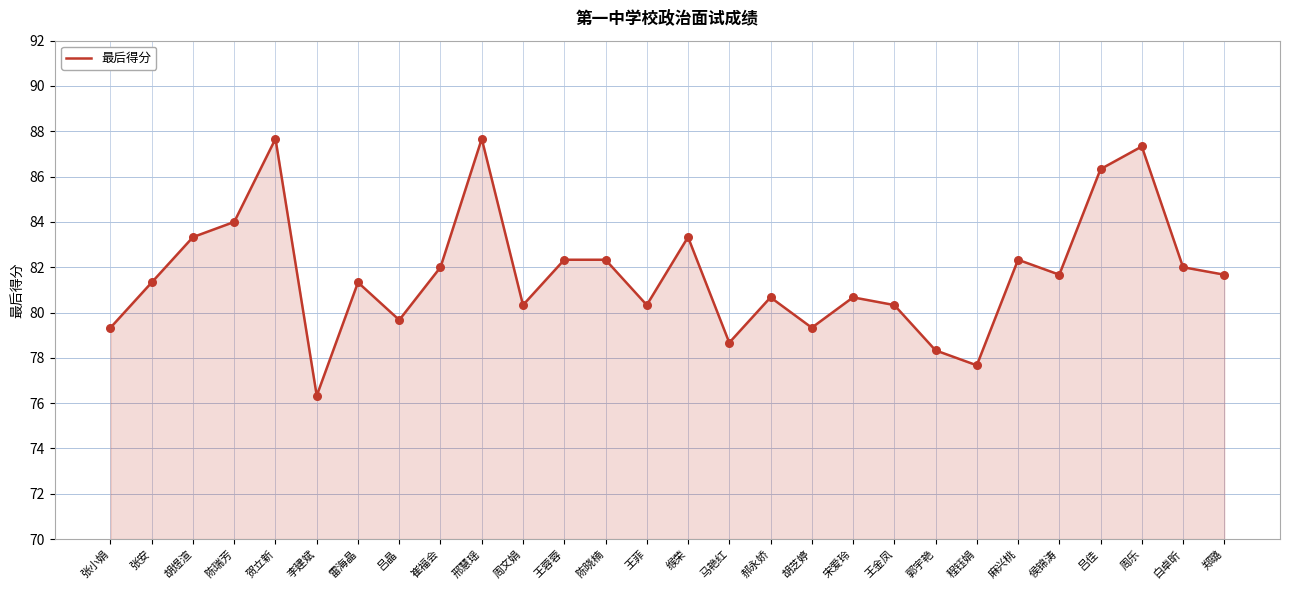

What is the ratio of the value at 麻兴桃 to the value at 崔福会?

1.0